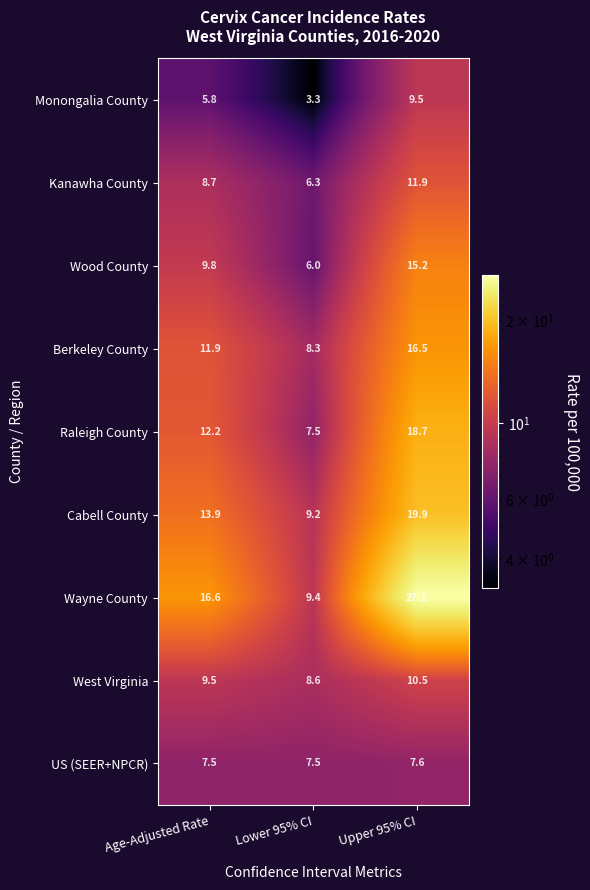

What is the average value of the Wood County series?

10.3